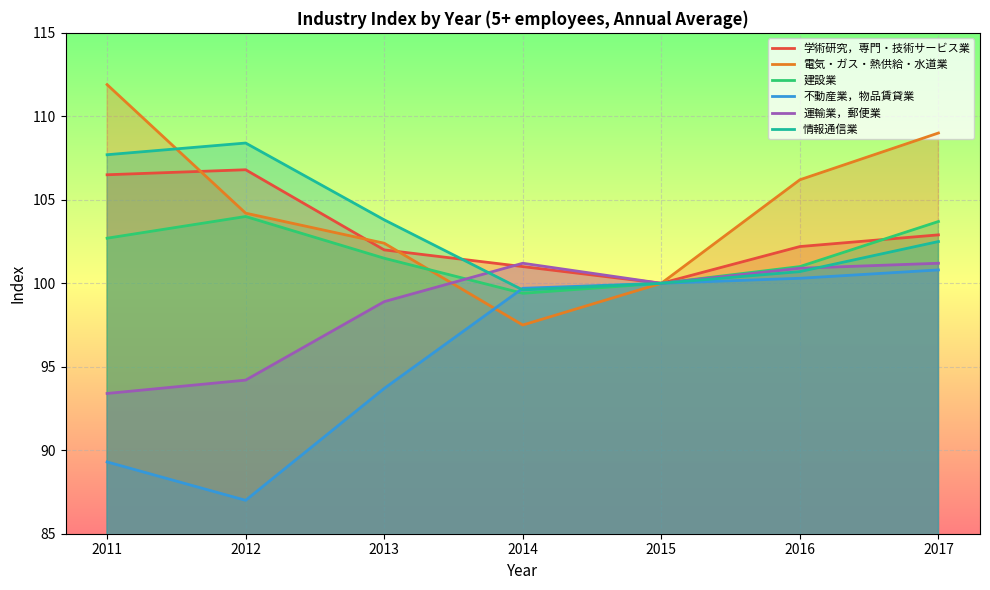

At 2011, list the series in order from largest to smallest.

電気・ガス・熱供給・水道業, 情報通信業, 学術研究，専門・技術サービス業, 建設業, 運輸業，郵便業, 不動産業，物品賃貸業